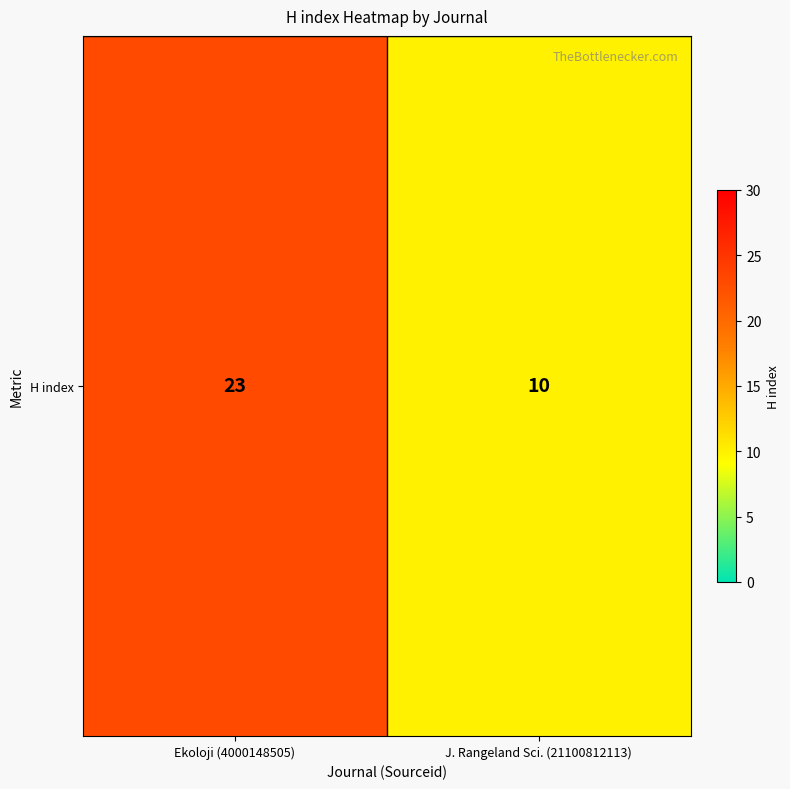

What is the maximum value shown in the chart?

23